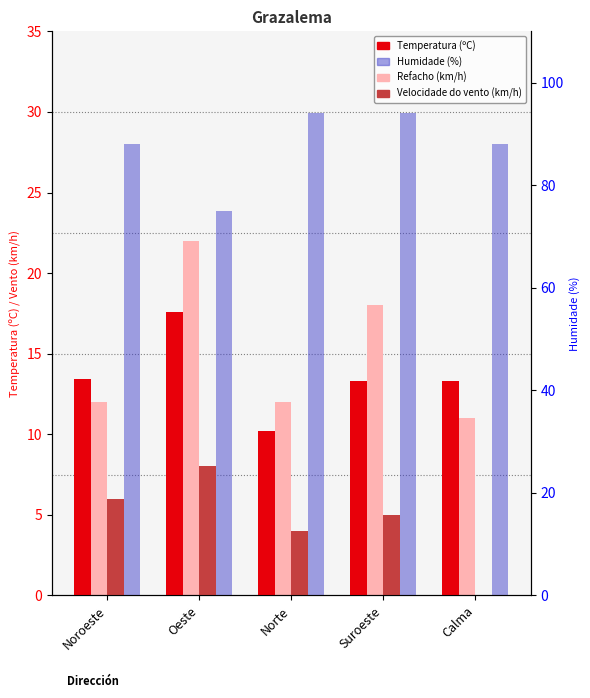

Reading right to left, extract all data points from this chart.

Temperatura (ºC): 13.3	13.3	10.2	17.6	13.4
Refacho (km/h): 11.0	18.0	12.0	22.0	12.0
Velocidade do vento (km/h): 0.0	5.0	4.0	8.0	6.0
Humidade (%): 88.0	94.0	94.0	75.0	88.0